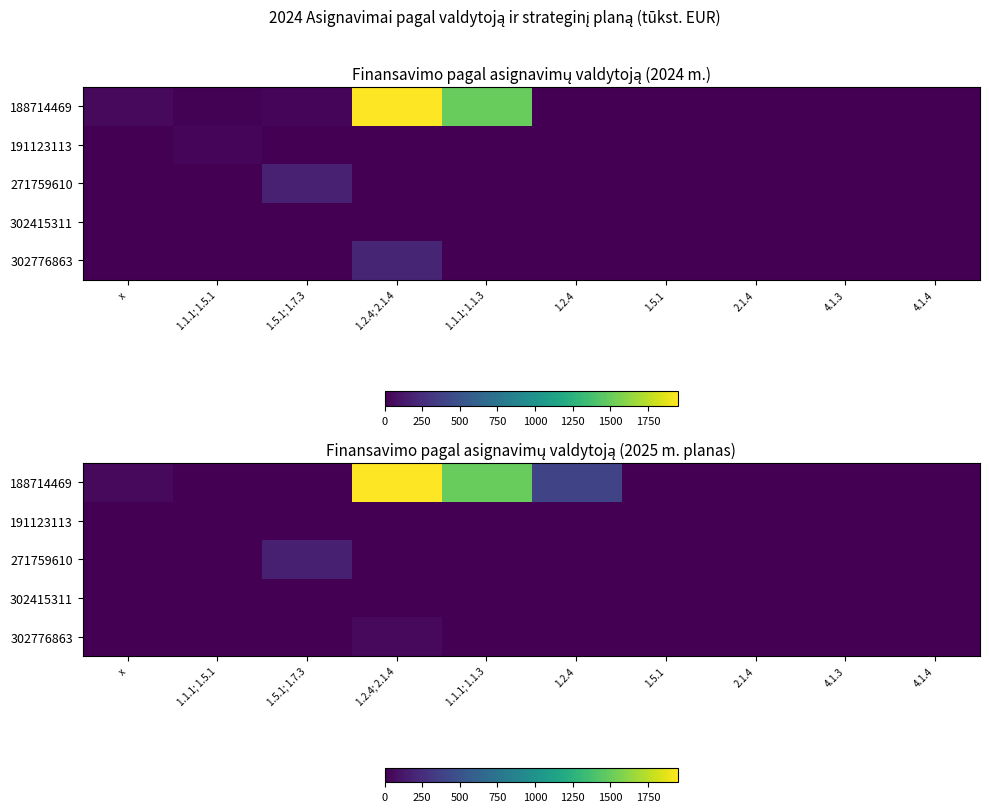

True or false: 188714469 has a value of 1500.0 at 1.1.1; 1.1.3.

True